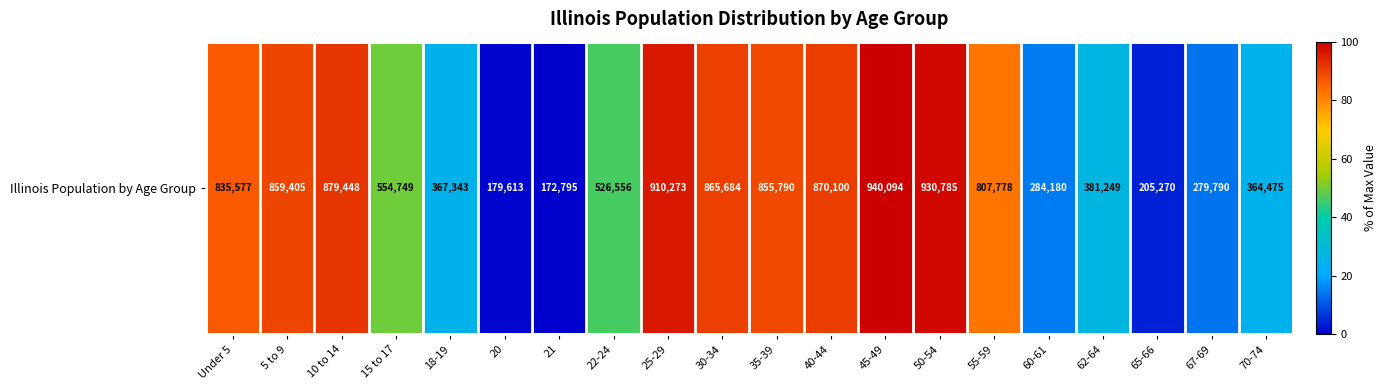

Rank the categories by value from highest to lowest.

45-49, 50-54, 25-29, 10 to 14, 40-44, 30-34, 5 to 9, 35-39, Under 5, 55-59, 15 to 17, 22-24, 62-64, 18-19, 70-74, 60-61, 67-69, 65-66, 20, 21